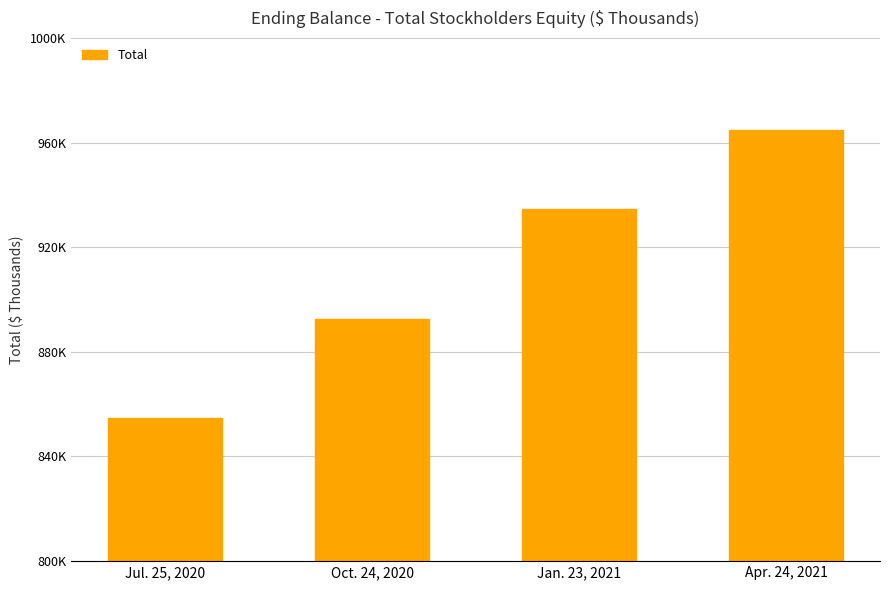

Which label corresponds to the largest value in the chart?

Apr. 24, 2021